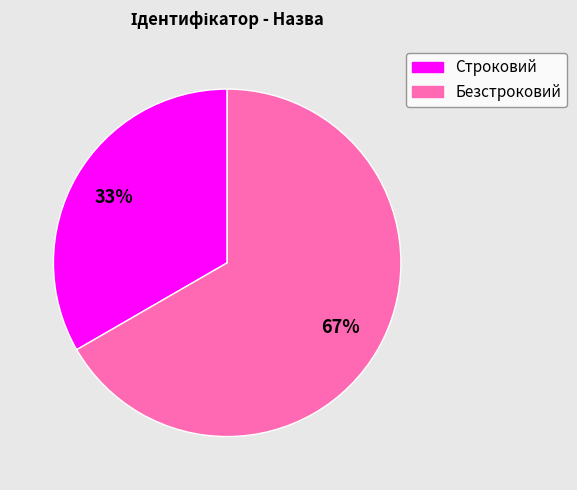

Count the number of slices in the pie.

2